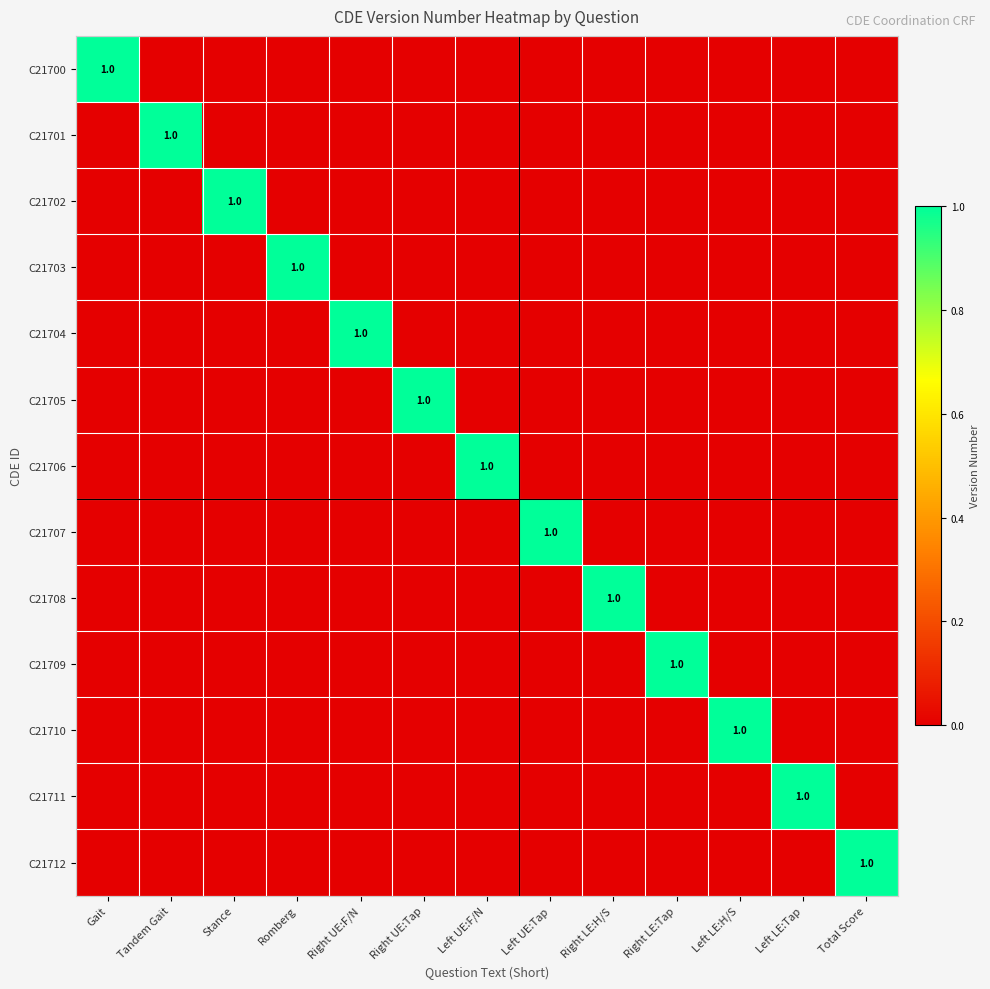

Between Right LE:H/S and Right LE:Tap, which series saw the biggest shift?

C21708